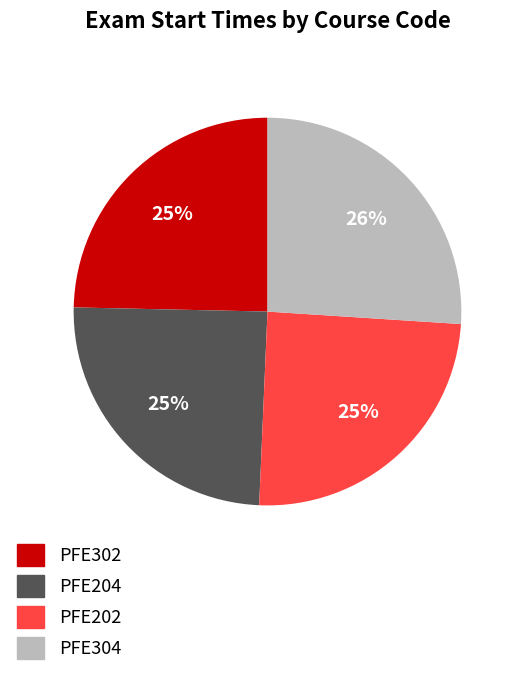

Which category has the biggest portion of the pie?

PFE304